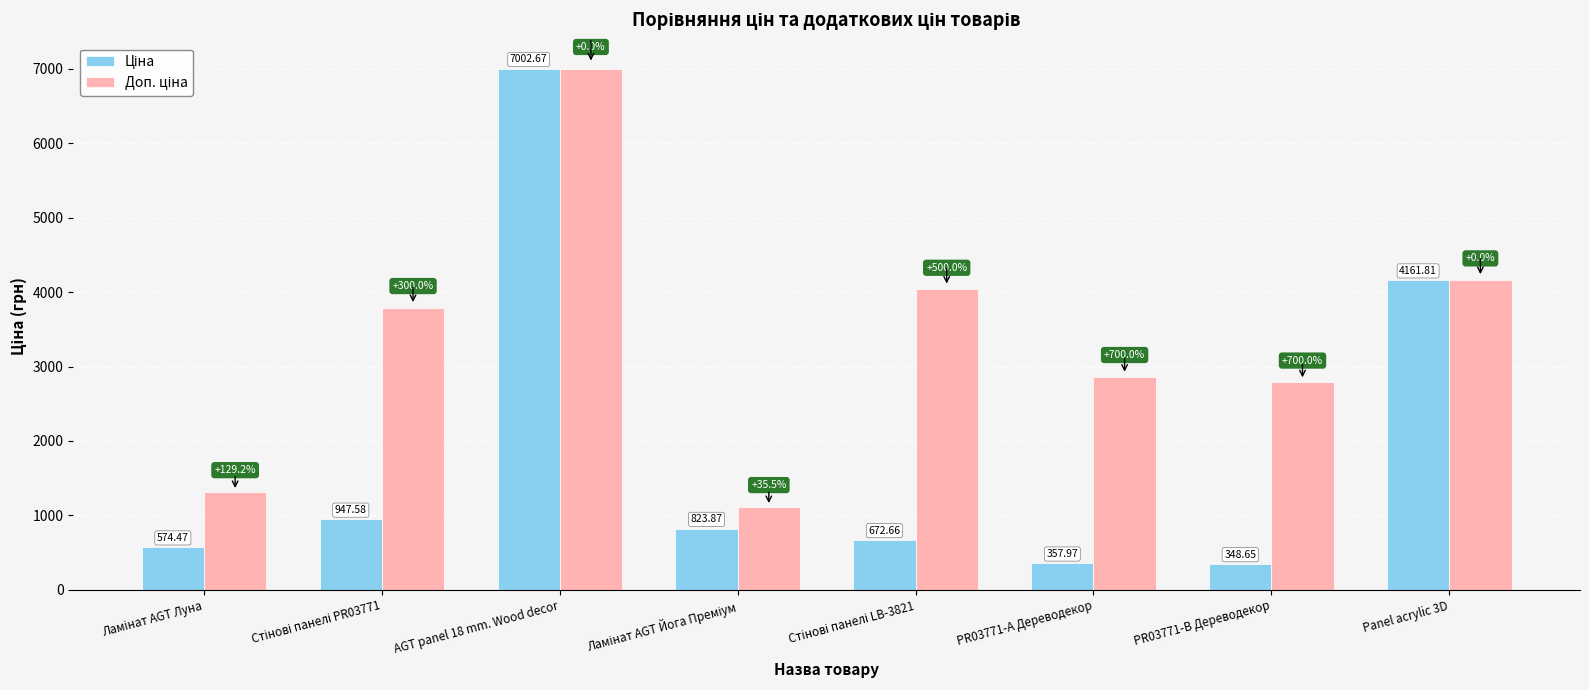

How many series are shown in this chart?

2